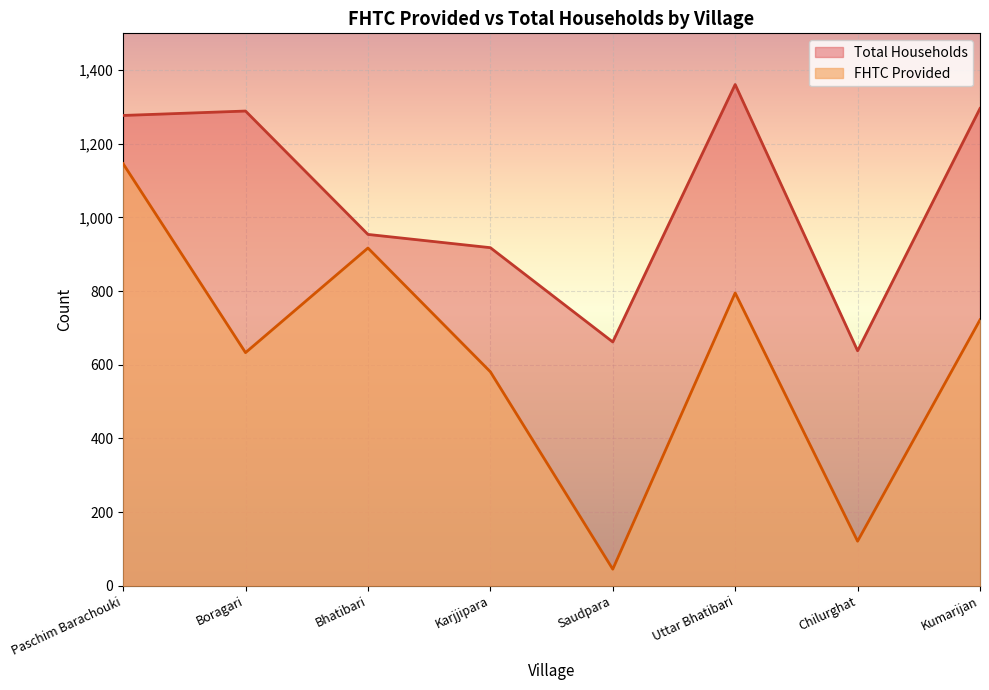

What is the maximum value for FHTC Provided?

1146